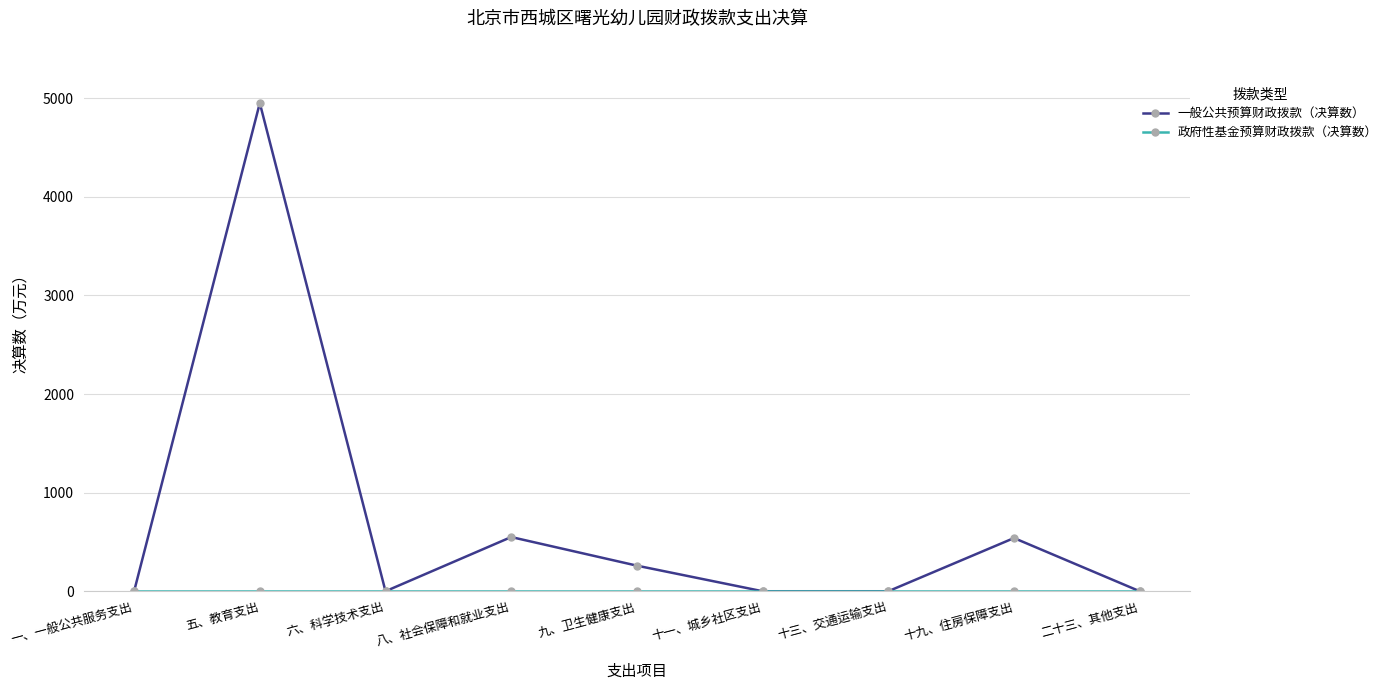

What is the difference between the maximum and second lowest values in the 一般公共预算财政拨款（决算数） series?

4951.4